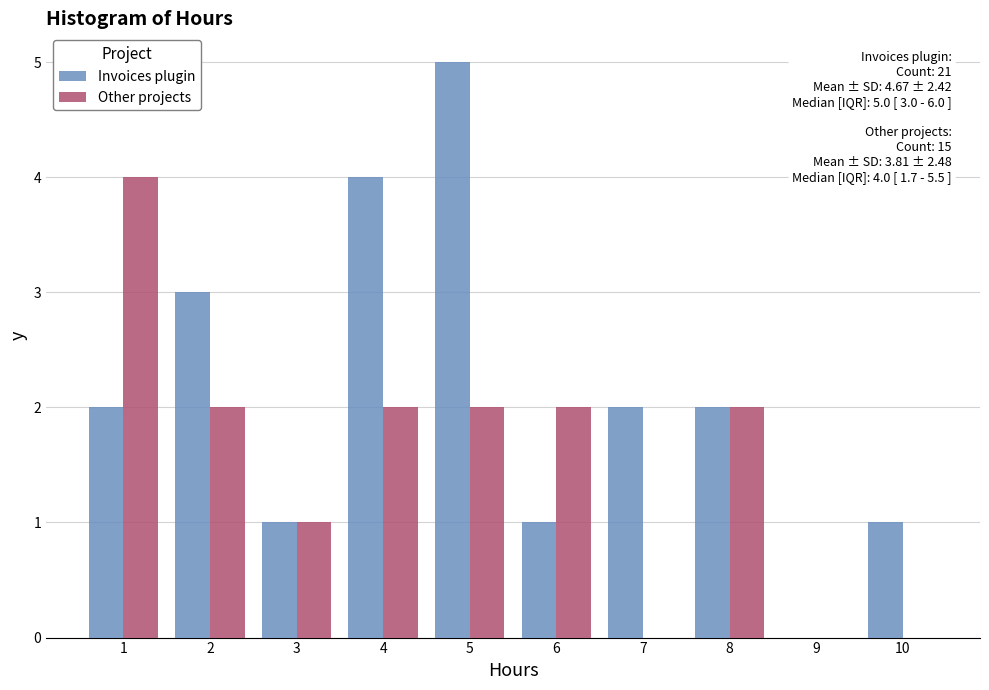

In the Other projects series, which range on the x-axis has the tallest bar?

0.5 to 1.5